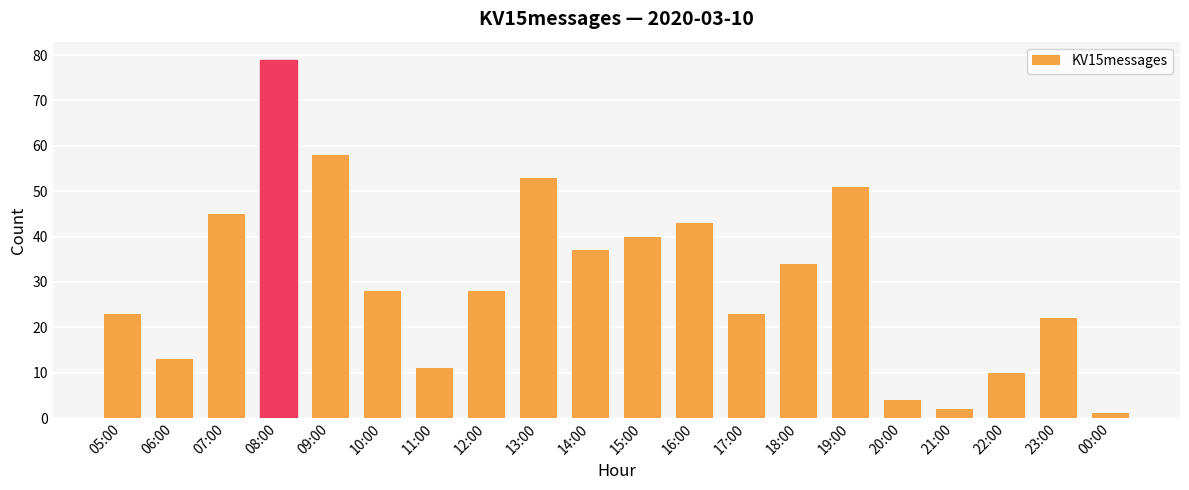

How many bars are there in total?

20